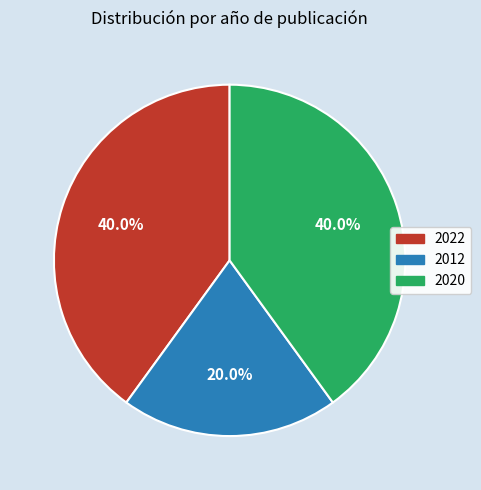

Is there a majority slice in this chart?

No